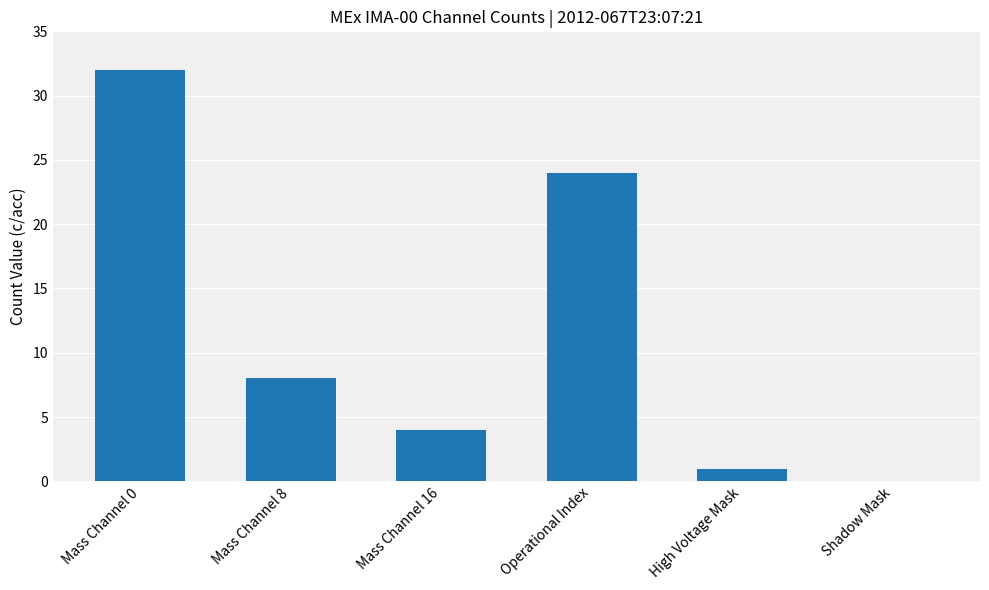

What value does the data have at Operational Index, to the nearest 10?

20